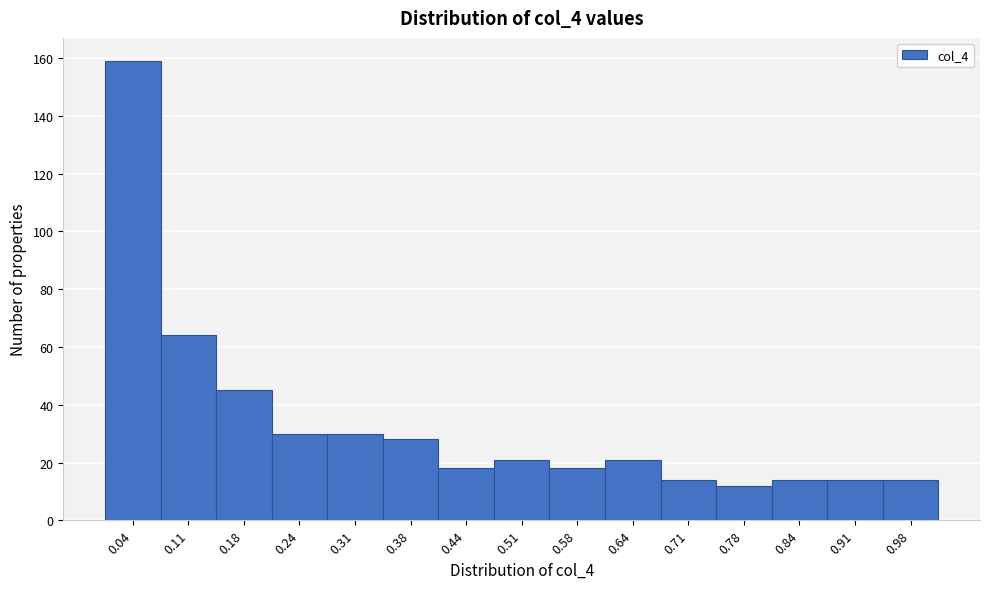

Over which range of the x-axis is the bar tallest?

0.01 to 0.08